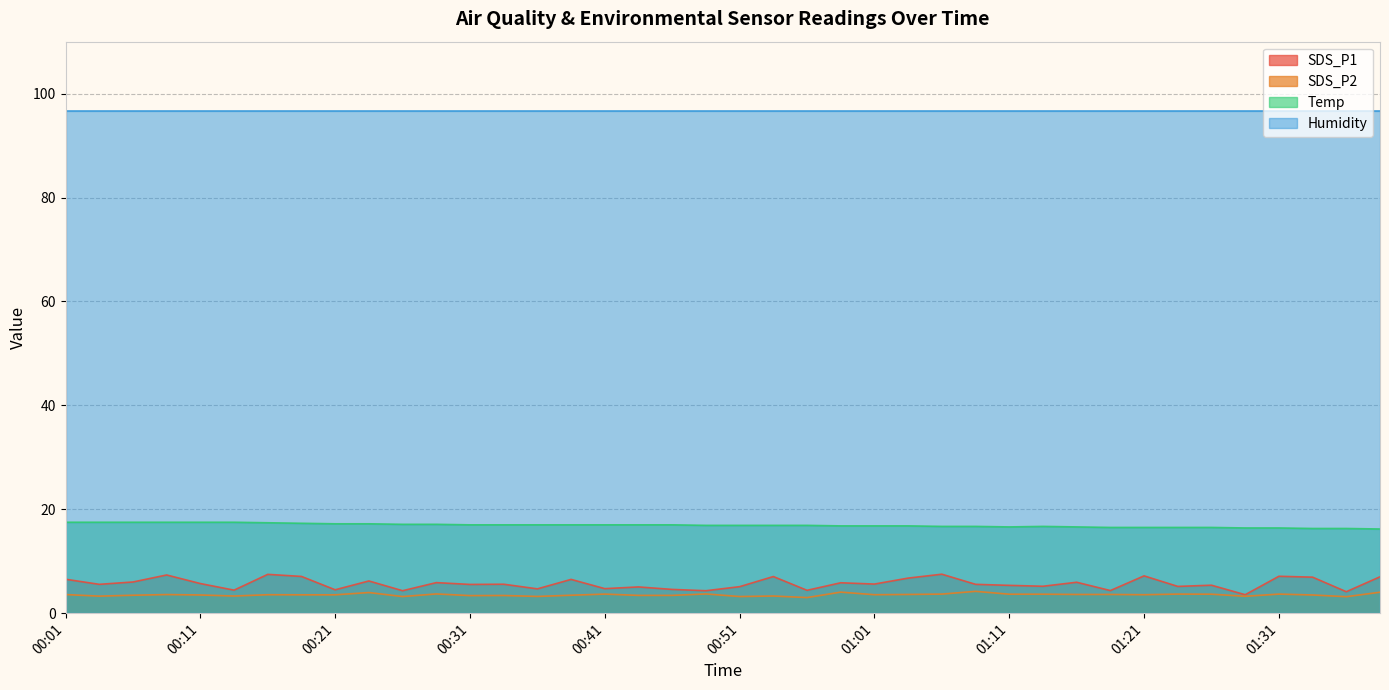

What is the average value of the SDS_P1 series?

5.7